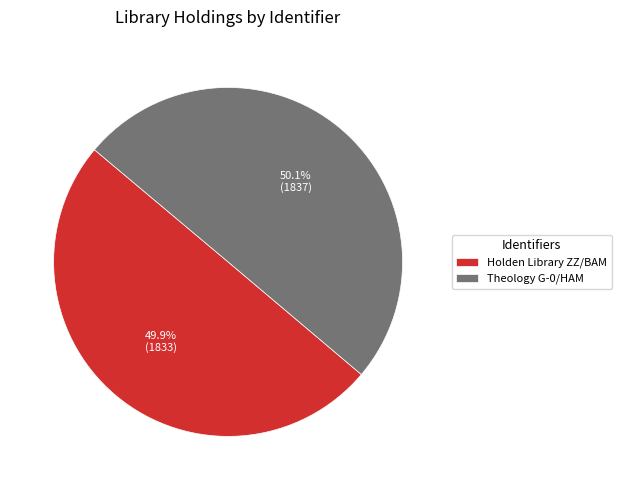

Combined, what portion of the pie is Holden Library ZZ/BAM and Theology G-0/HAM?

100.0%